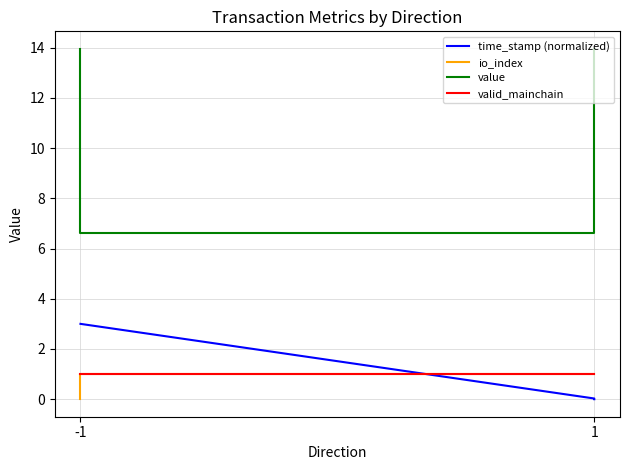

Which series has the largest total across all categories?

value